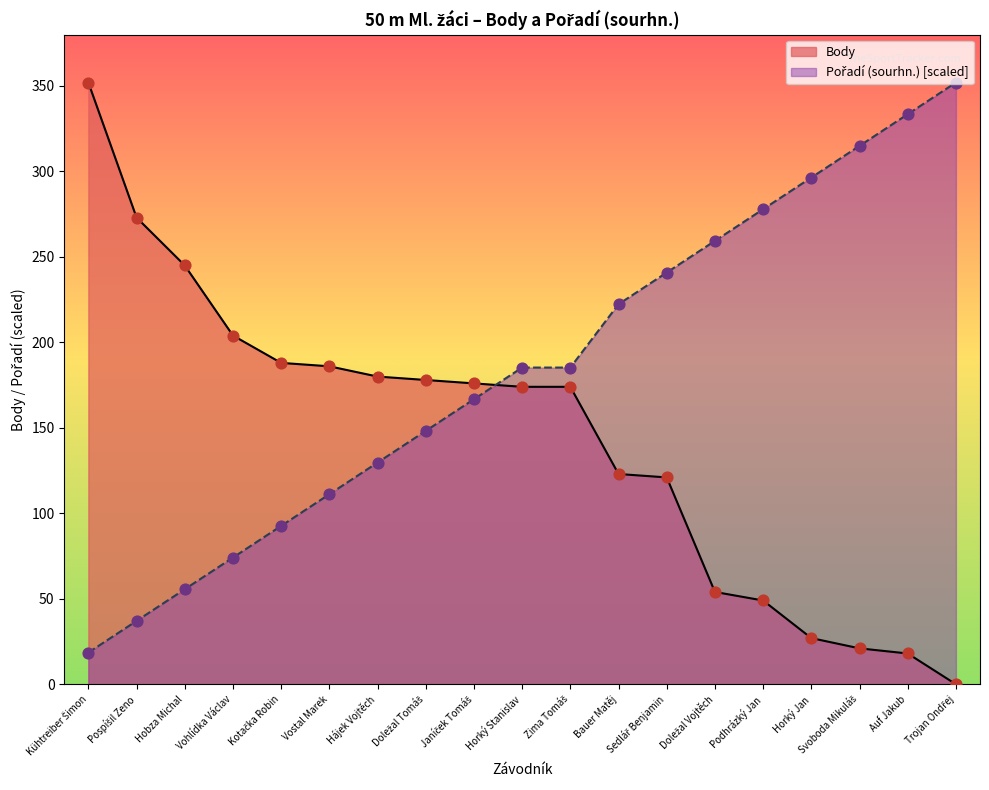

Which series has the largest total across all categories?

Pořadí (sourhn.)